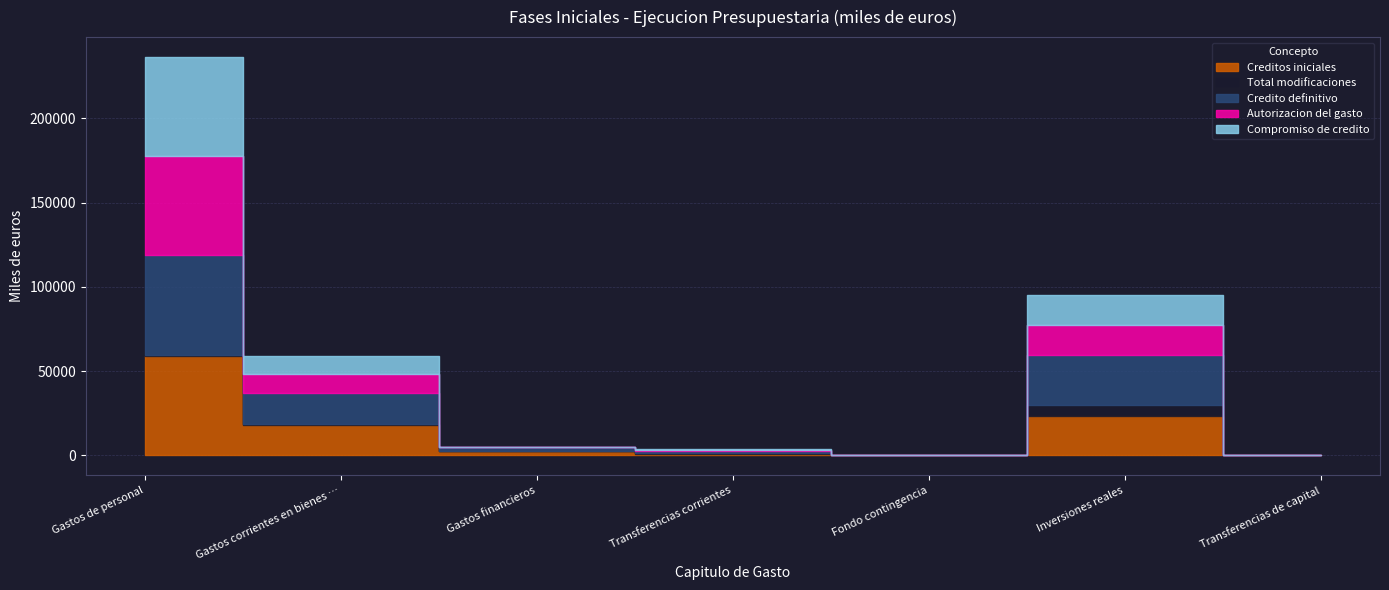

Which series has the largest range (max minus min)?

Credito definitivo